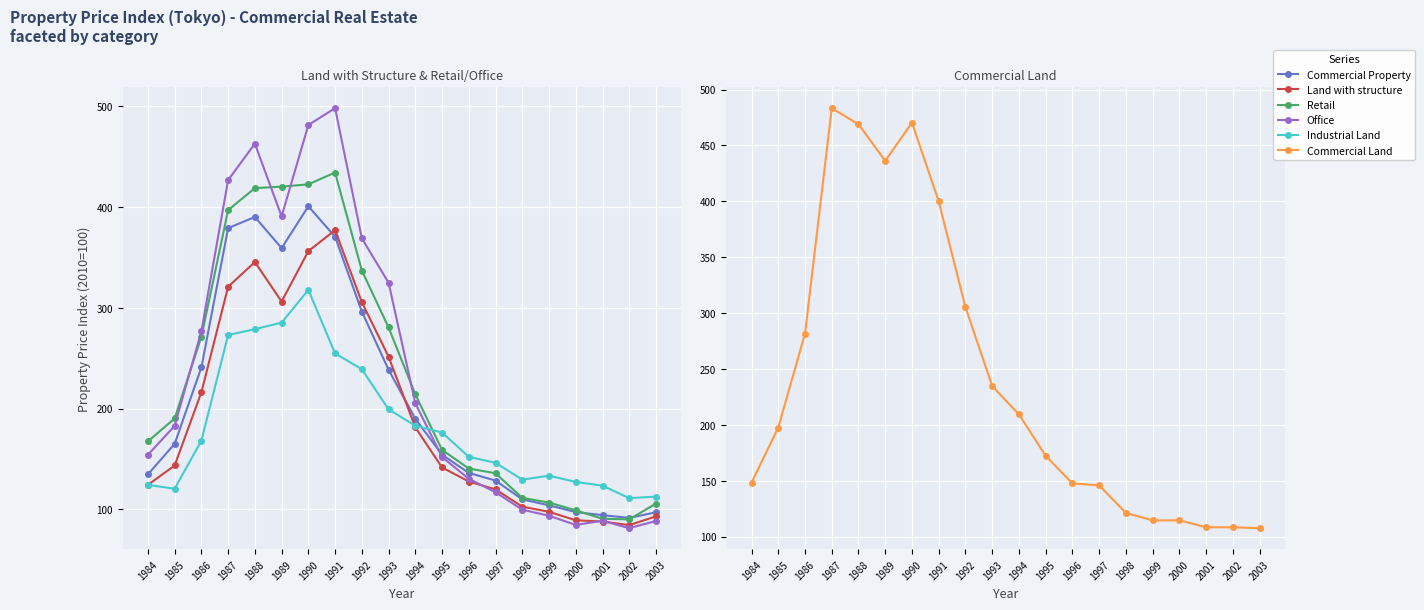

How many intersections are there between Office and Retail?

4